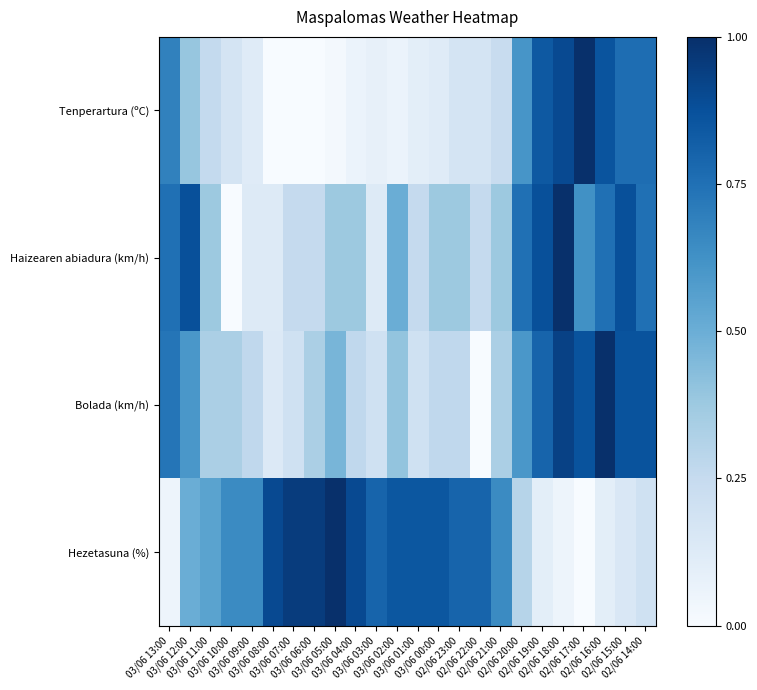

At 03/06 04:00, list the series in order from largest to smallest.

Hezetasuna (%), Haizearen abiadura (km/h), Bolada (km/h), Tenperartura (ºC)